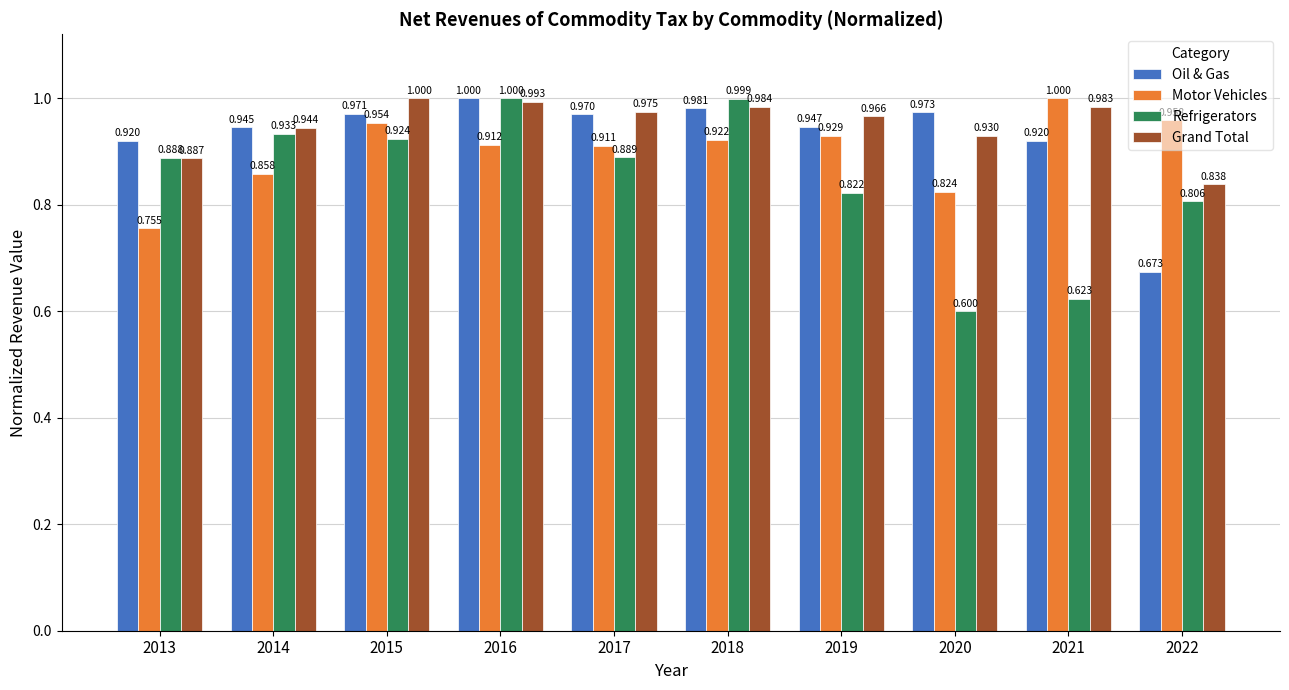

Which series has the widest spread of values?

Refrigerators